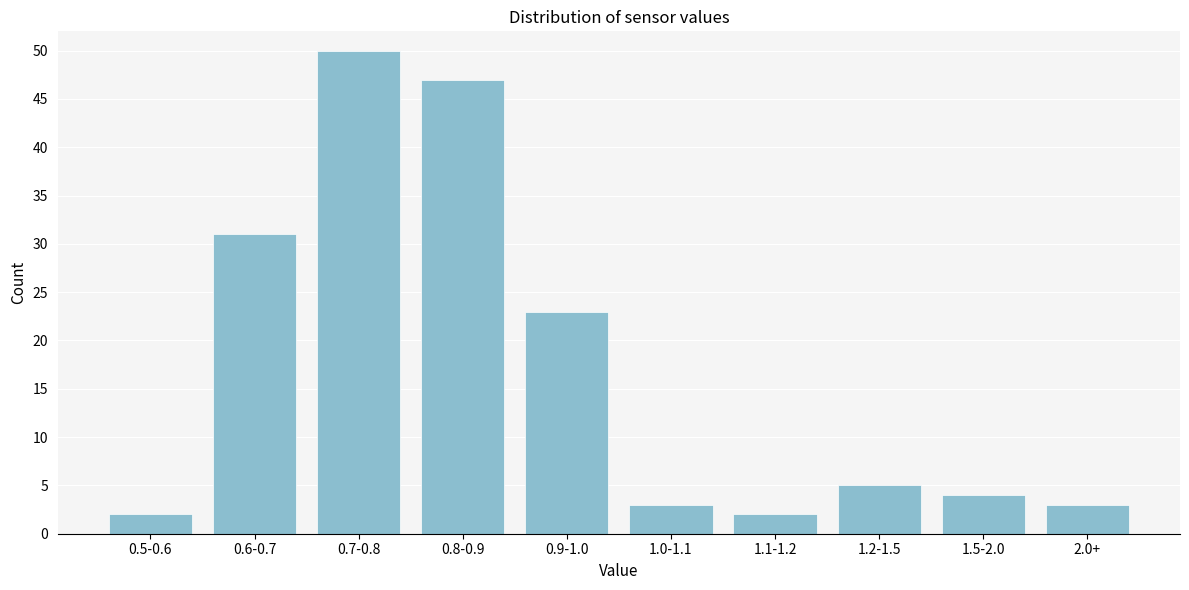

Reading left to right, what are all the values shown in this chart?

2	31	50	47	23	3	2	5	4	3